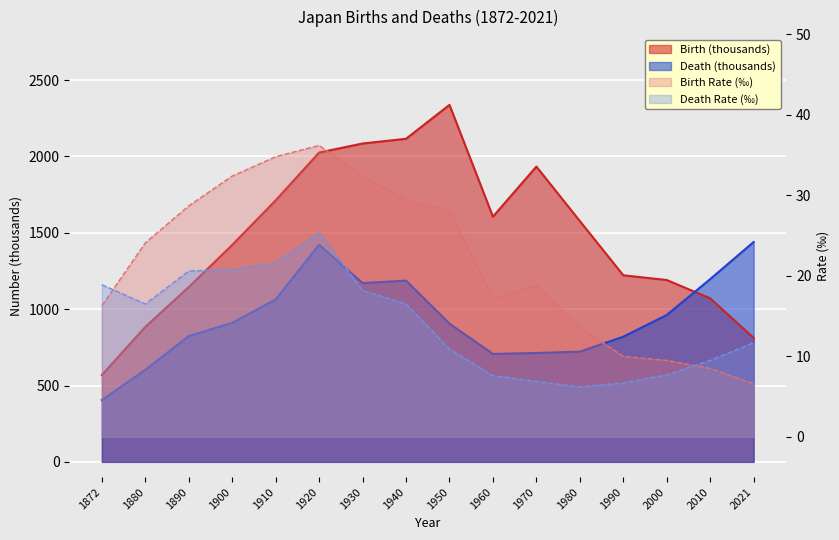

At which category does Birth (thousands) reach its first local peak?

1950